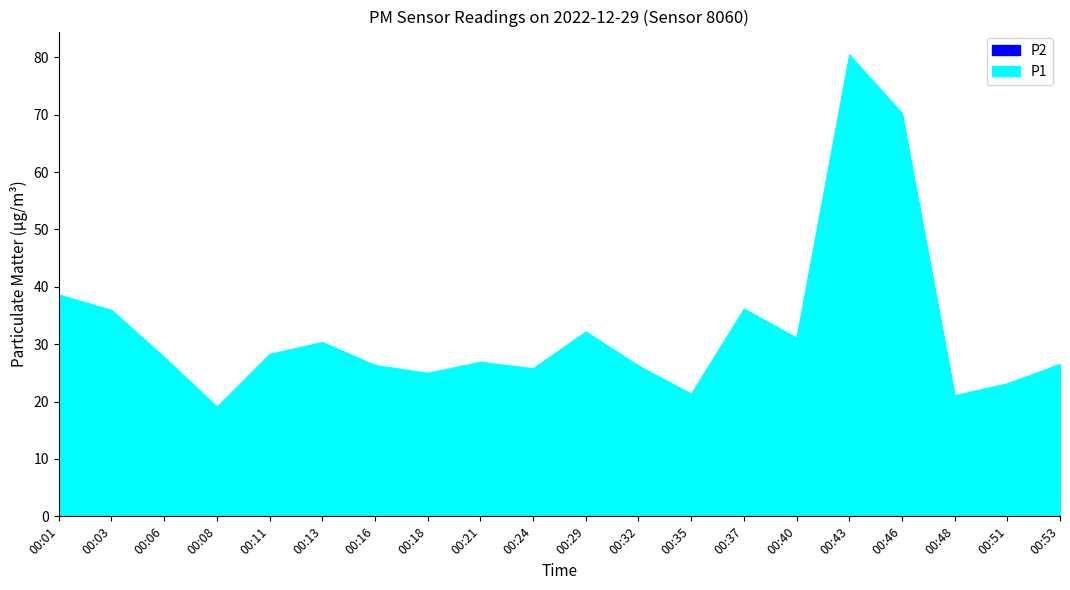

What value does the P2 series have at 00:29?

22.1